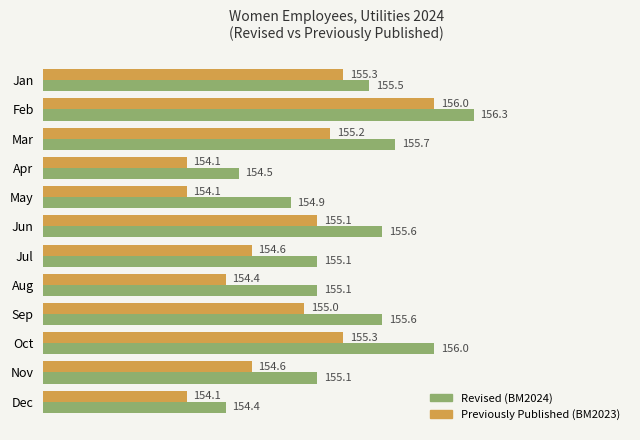

Rank the series by their maximum value, from lowest to highest.

Previously Published (BM2023), Revised (BM2024)